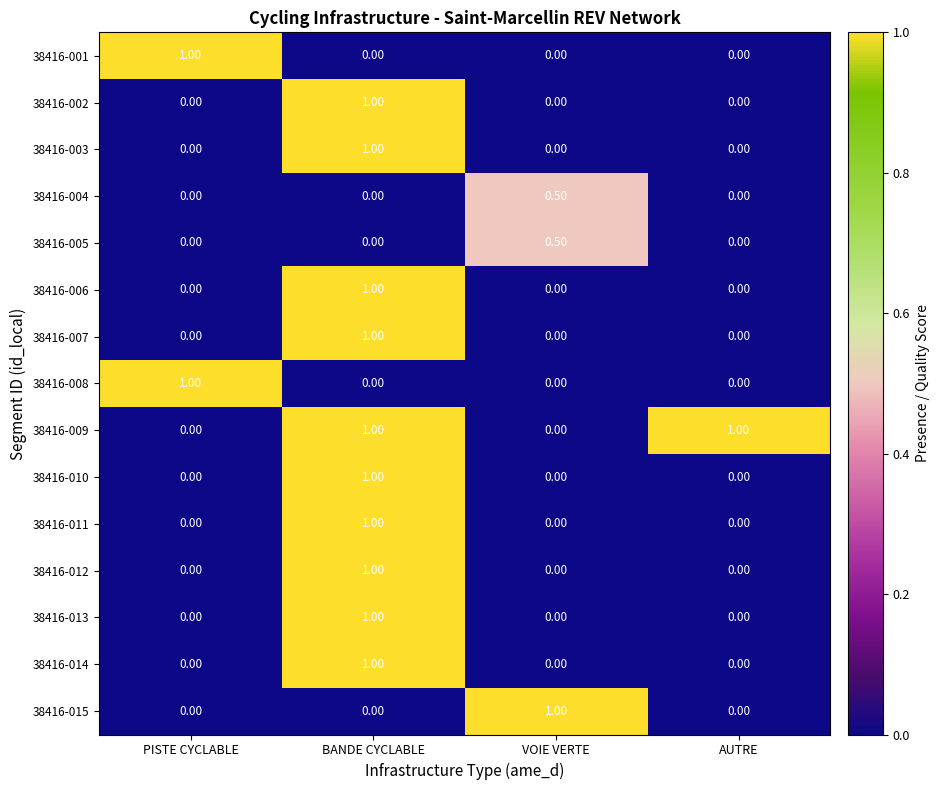

At how many categories does at least one series exceed 0?

4